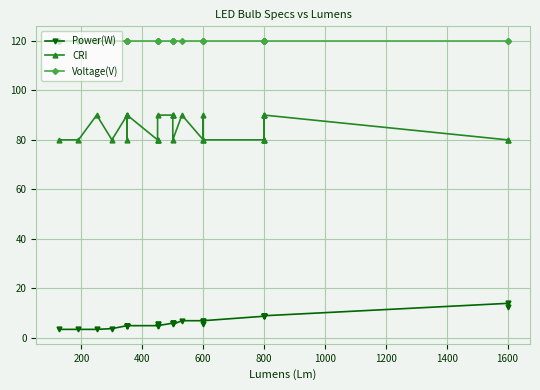

True or false: Voltage(V) has a value of 56.9 at 1600.

False